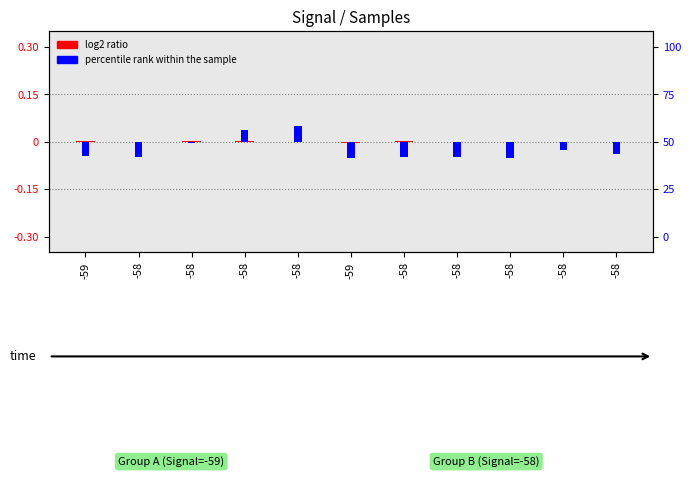

How many values in percentile rank (Max_cycle) are below zero?

9